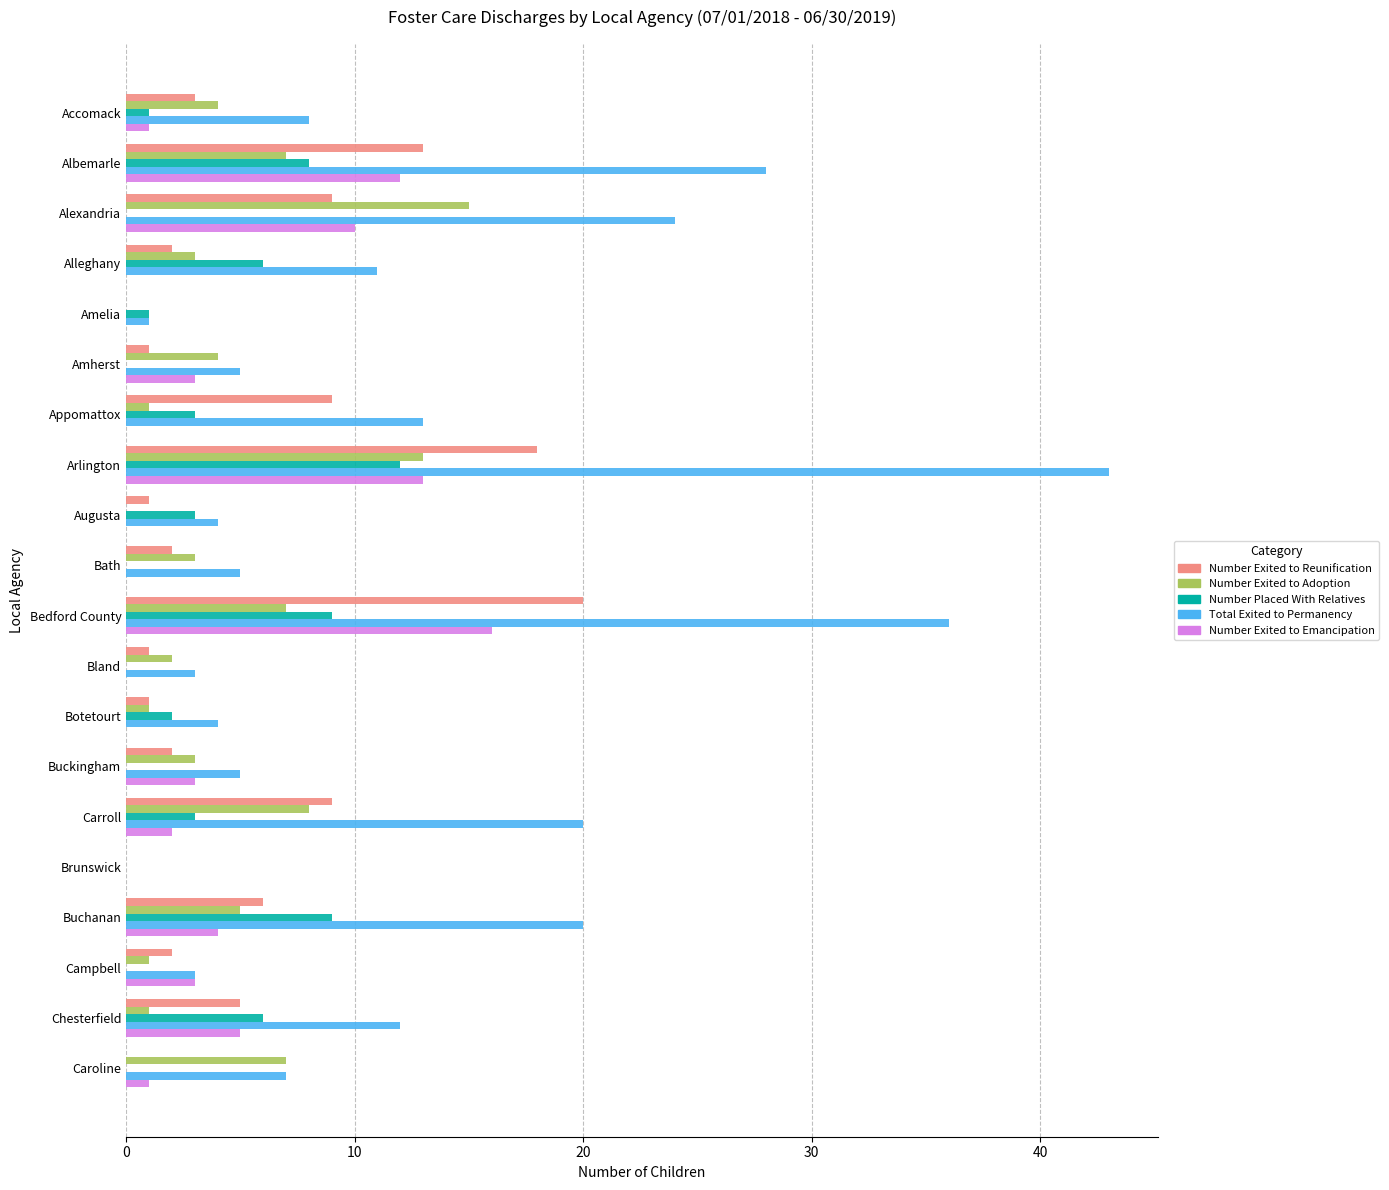

What is the total value across all series at Bath?

10